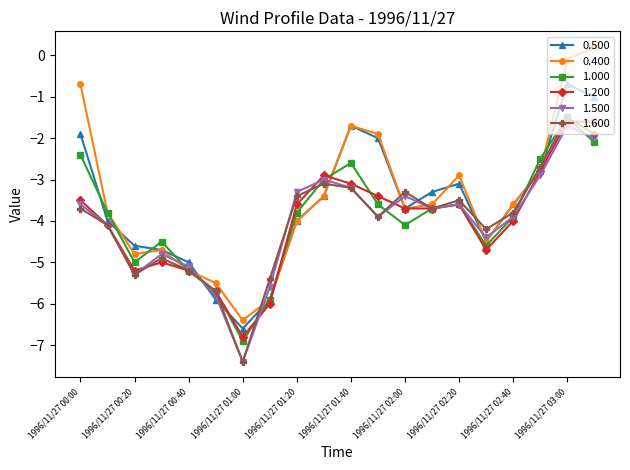

What is the highest value of the 1.600 series?

-1.5